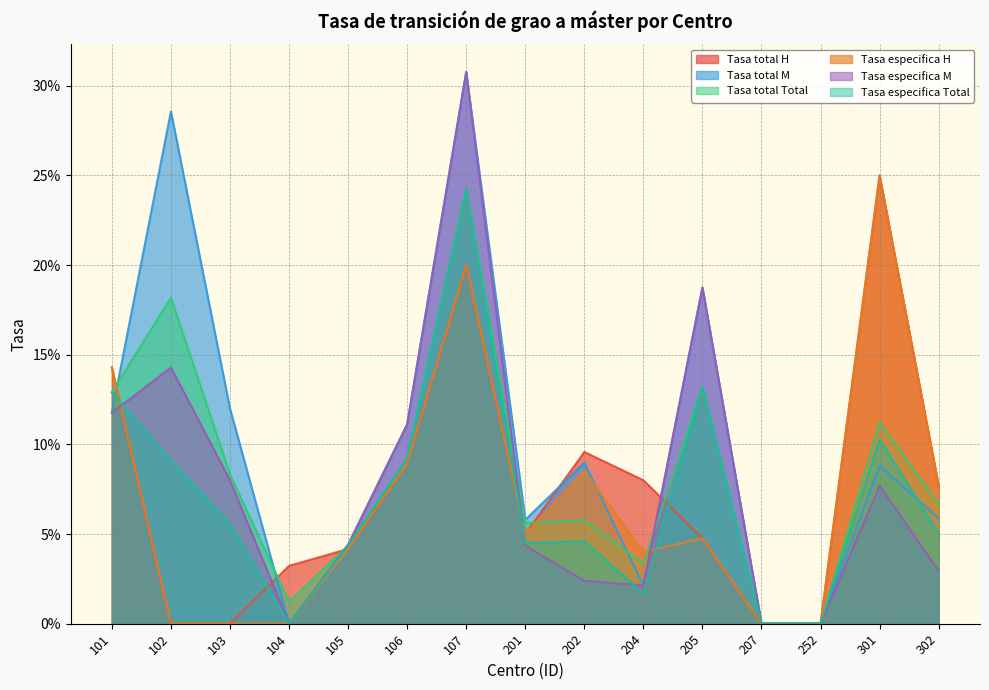

Does the chart display data point markers on the line(s)?

No